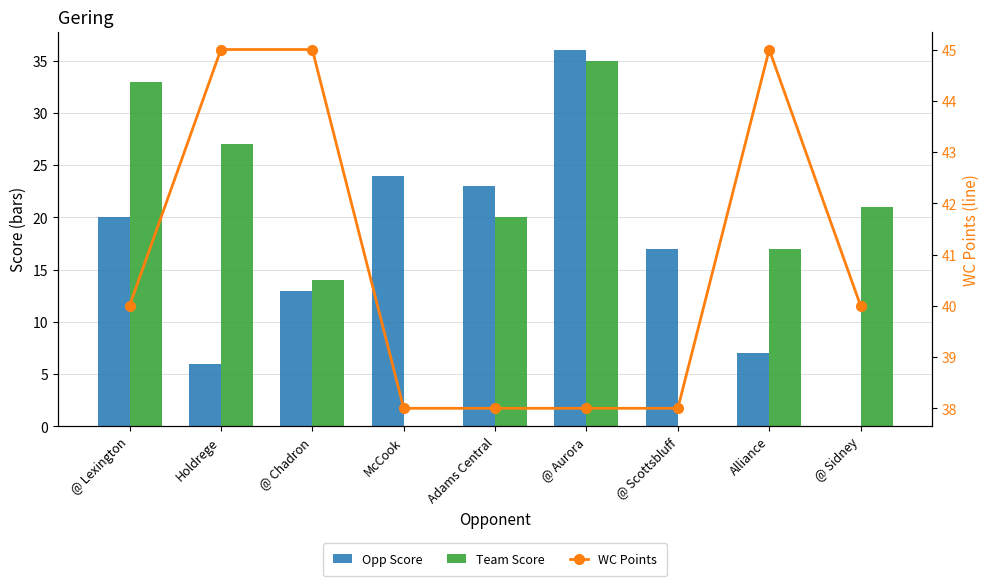

At which category is the sum across all series the highest?

@ Aurora